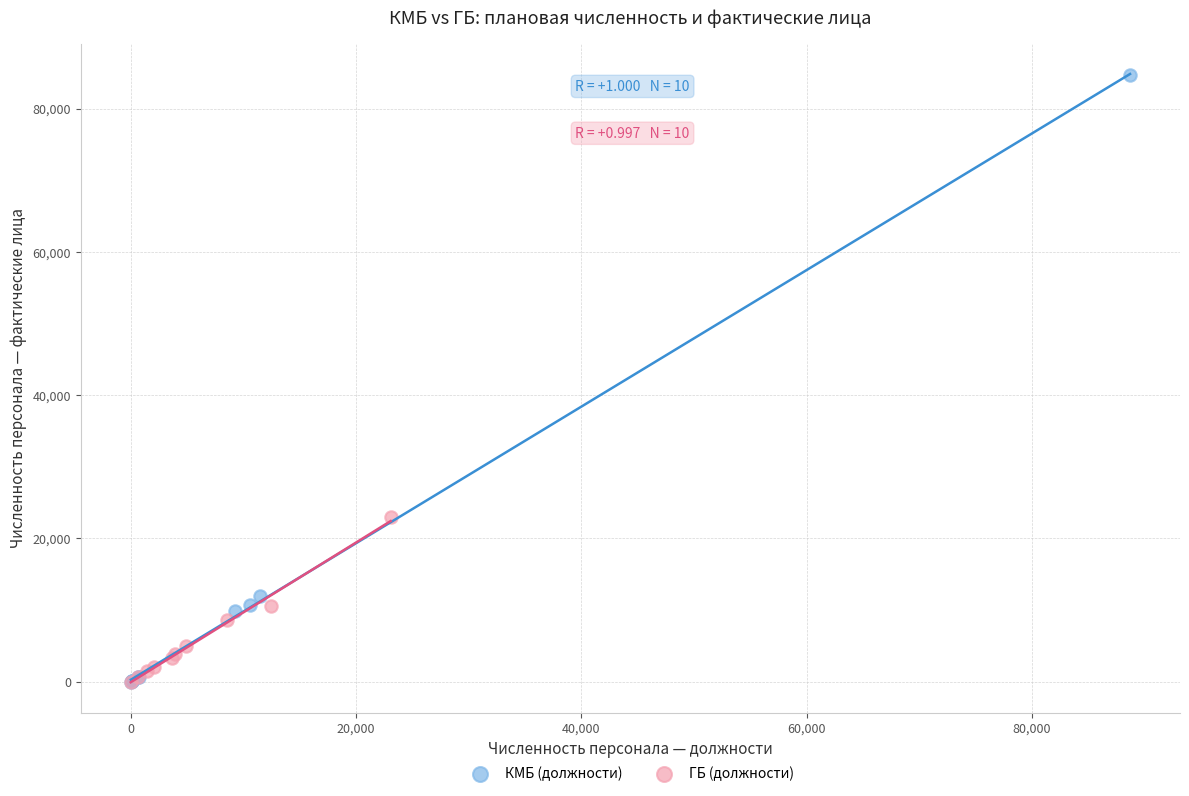

Which series has the largest Y range (max minus min)?

КМБ (должности)